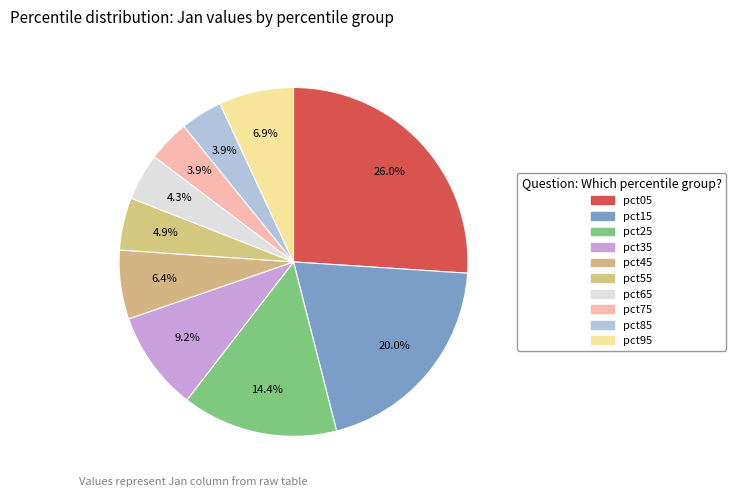

Is it true that pct45 is 1% of the pie?

False